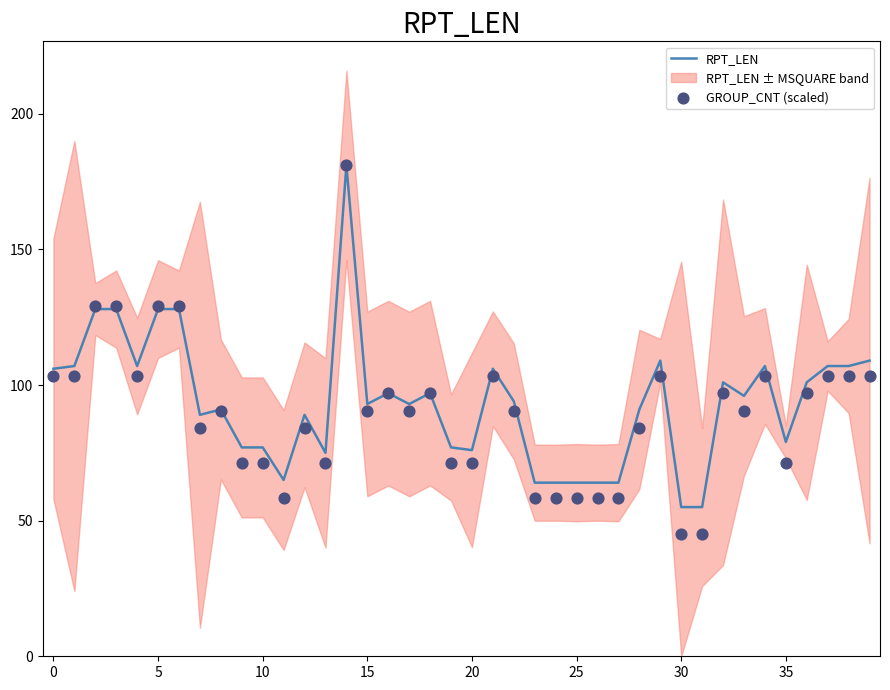

What is the total value across all series at 28?

175.0